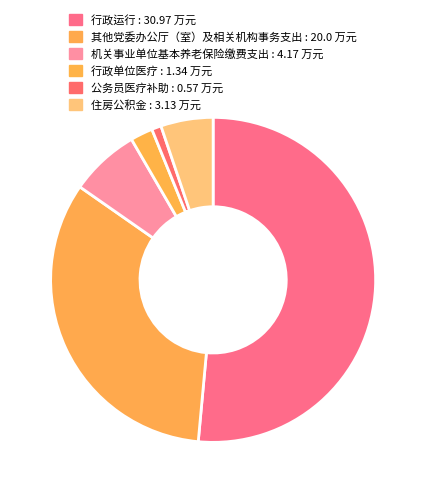

True or false: 公务员医疗补助 accounts for 1% of the total.

True